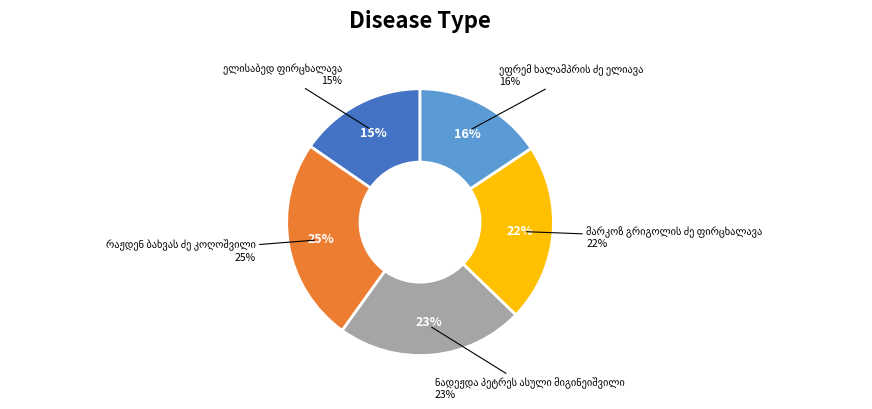

Count the number of slices in the pie.

5